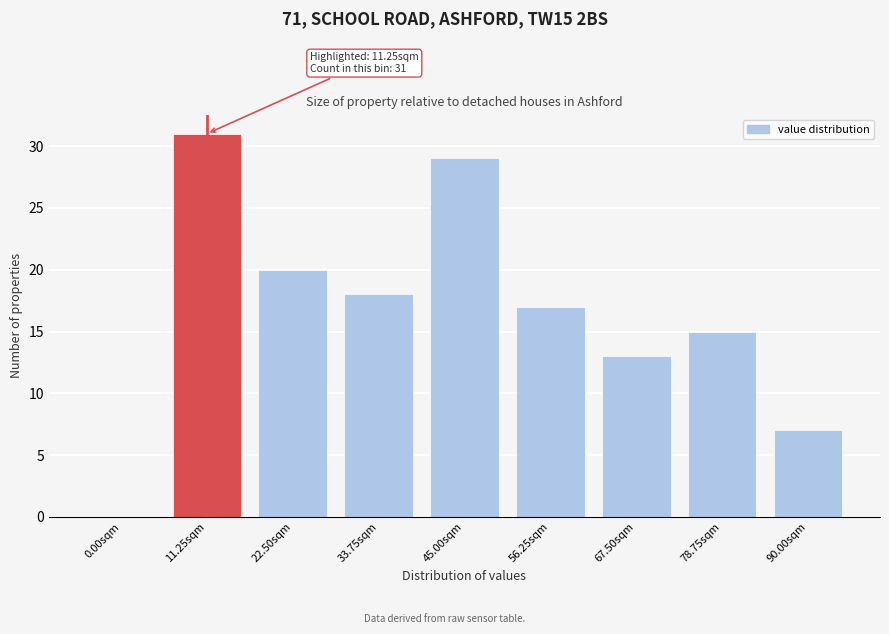

Reading left to right, list all the values displayed in this chart.

0.00sqm=0	11.25sqm=31	22.50sqm=20	33.75sqm=18	45.00sqm=29	56.25sqm=17	67.50sqm=13	78.75sqm=15	90.00sqm=7